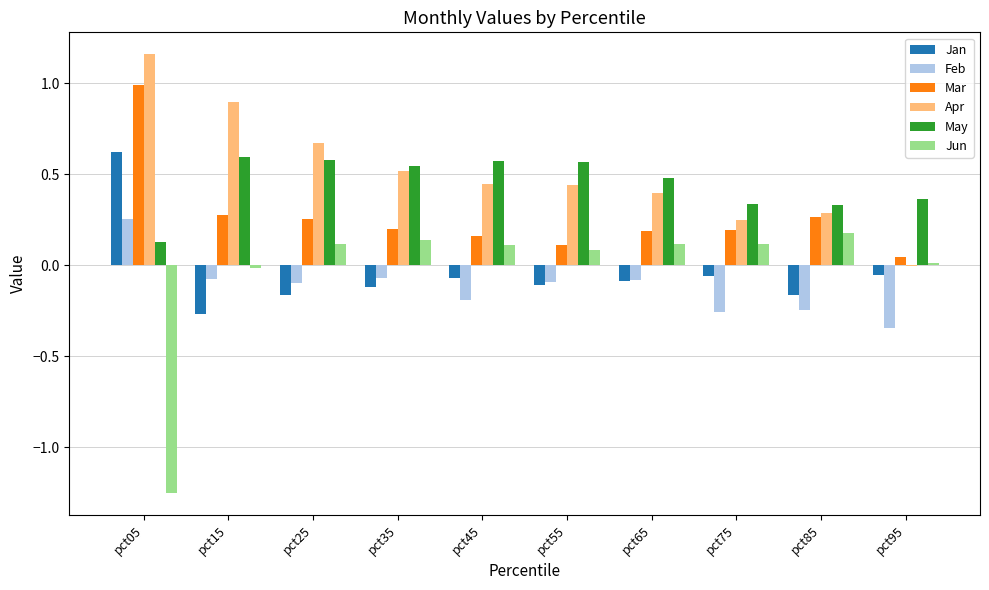

At which category is the sum across all series the highest?

pct05